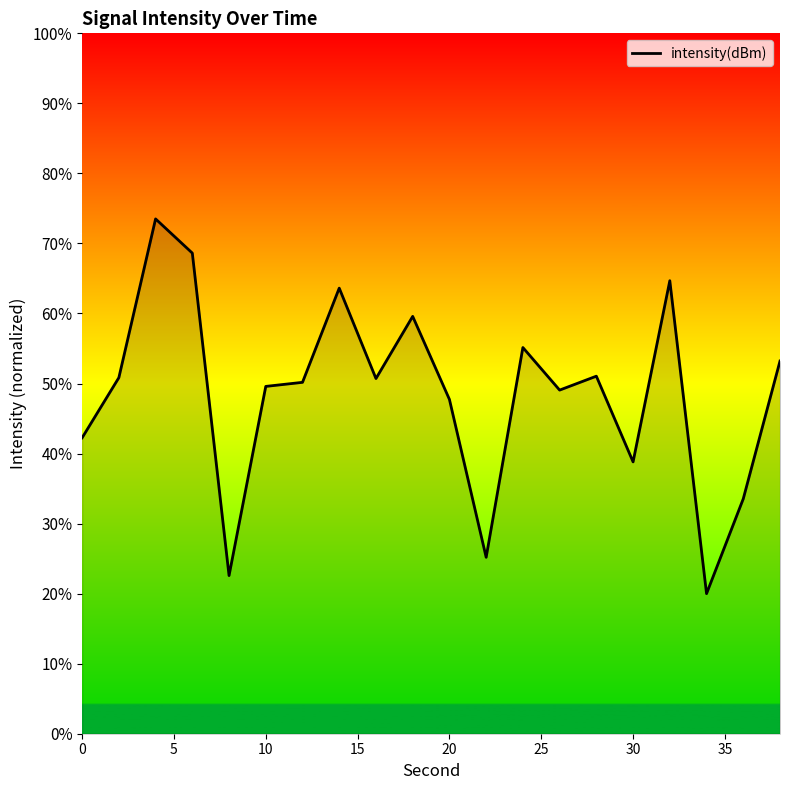

What is the difference between the maximum and minimum values?

53.5